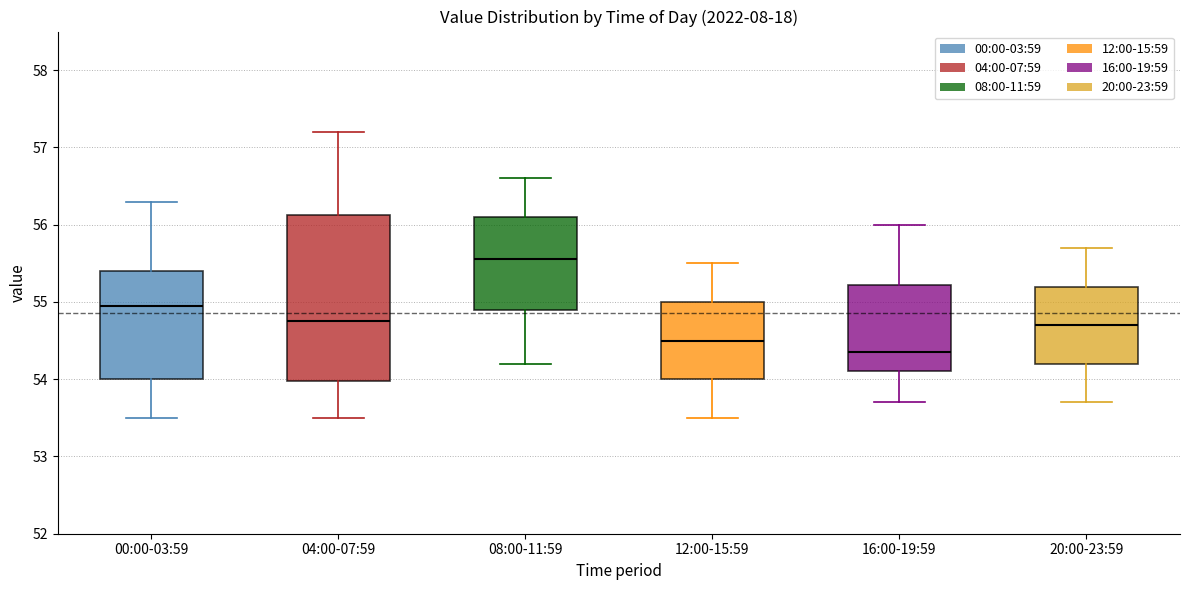

Where does the lower whisker of the box for 04:00-07:59 end on the y-axis? The values are not printed on the chart, so give them approximately, as read against the axis.

53.5